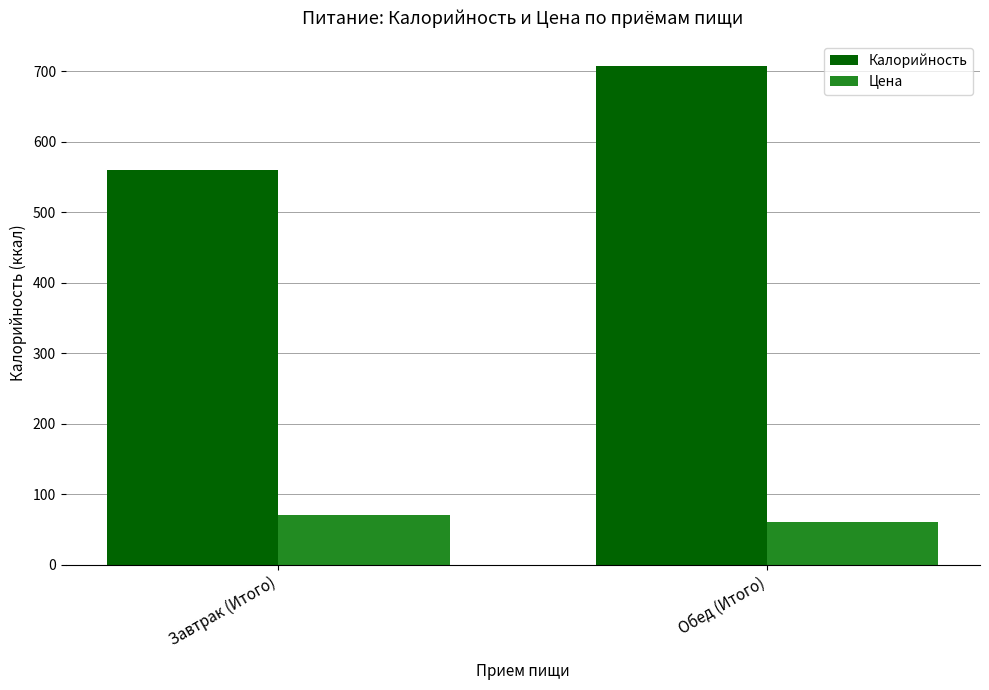

The value of Калорийность at Обед (Итого) is 707.0. True or false?

True